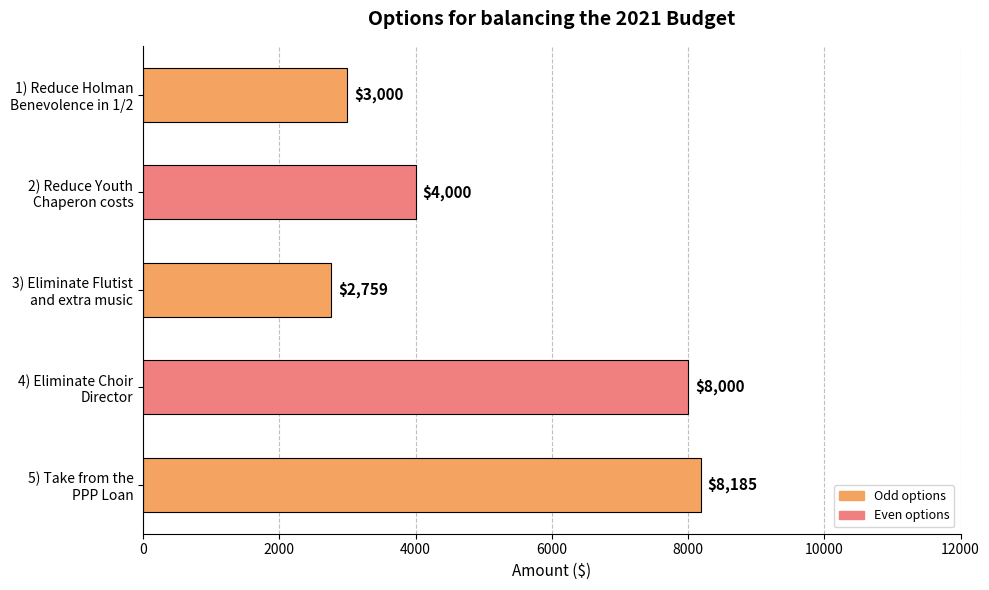

Does the chart contain stacked bars?

No